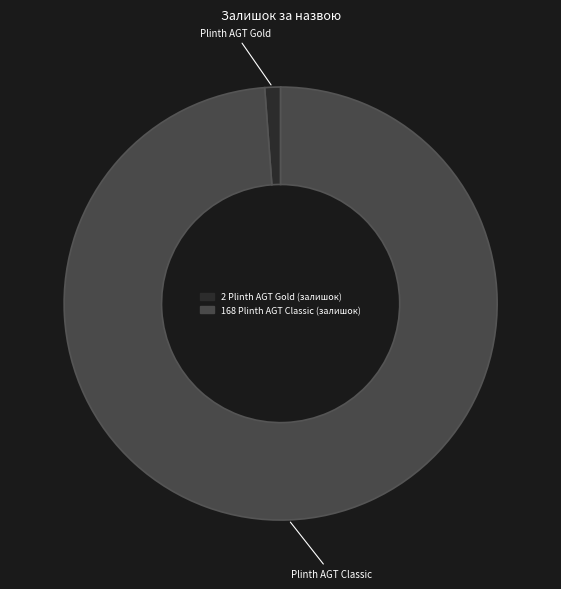

Is there a majority slice in this chart?

Yes